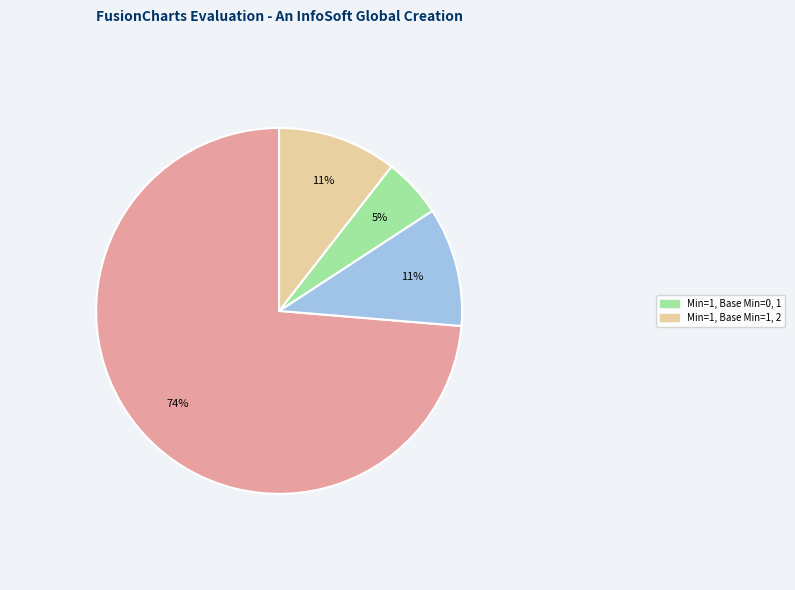

Is there a majority slice in this chart?

Yes